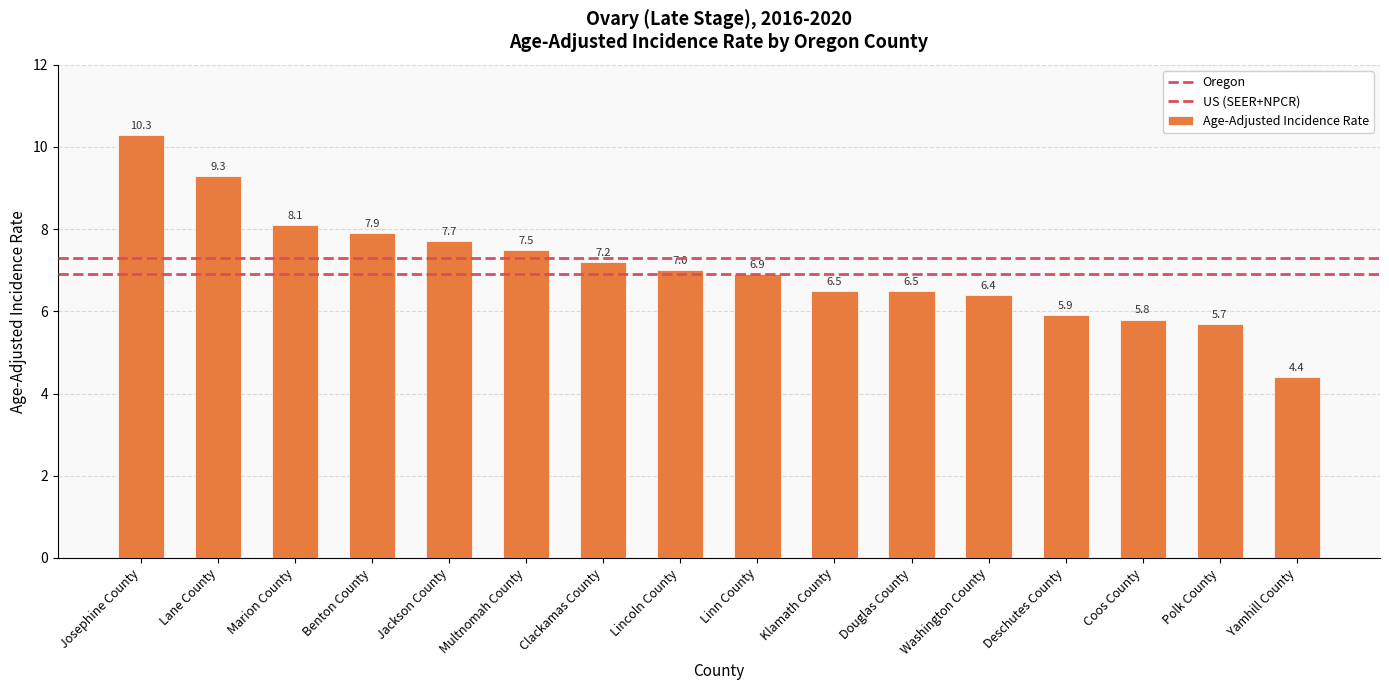

Reading left to right, extract all data points from this chart.

Josephine County=10.3	Lane County=9.3	Marion County=8.1	Benton County=7.9	Jackson County=7.7	Multnomah County=7.5	Clackamas County=7.2	Lincoln County=7.0	Linn County=6.9	Klamath County=6.5	Douglas County=6.5	Washington County=6.4	Deschutes County=5.9	Coos County=5.8	Polk County=5.7	Yamhill County=4.4